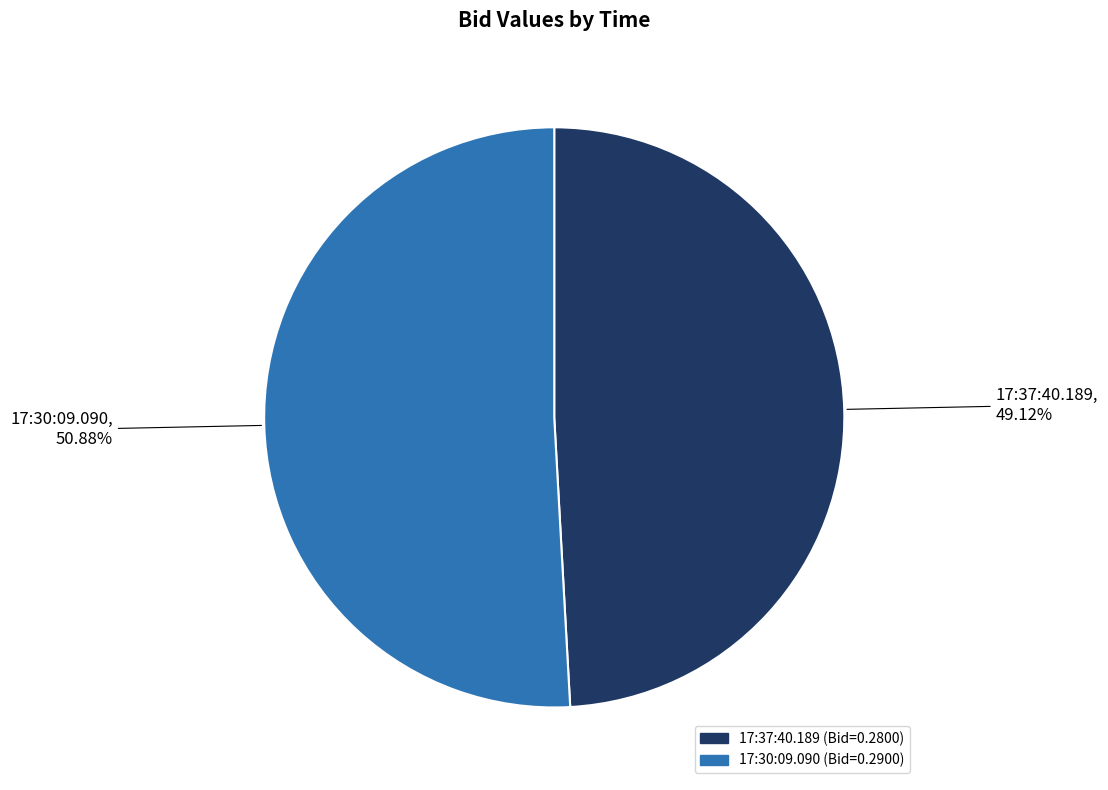

To the nearest percent, what portion does 17:37:40.189 represent?

49%